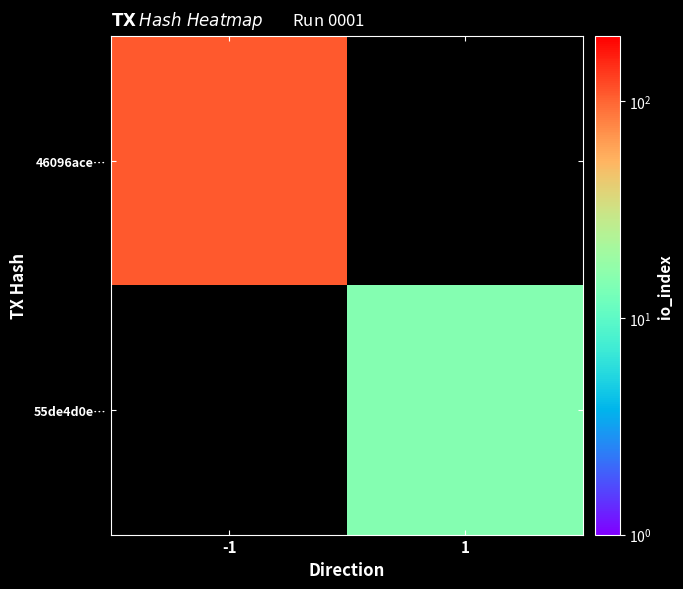

Rank the categories by 55de4d0e… value from lowest to highest.

-1, 1